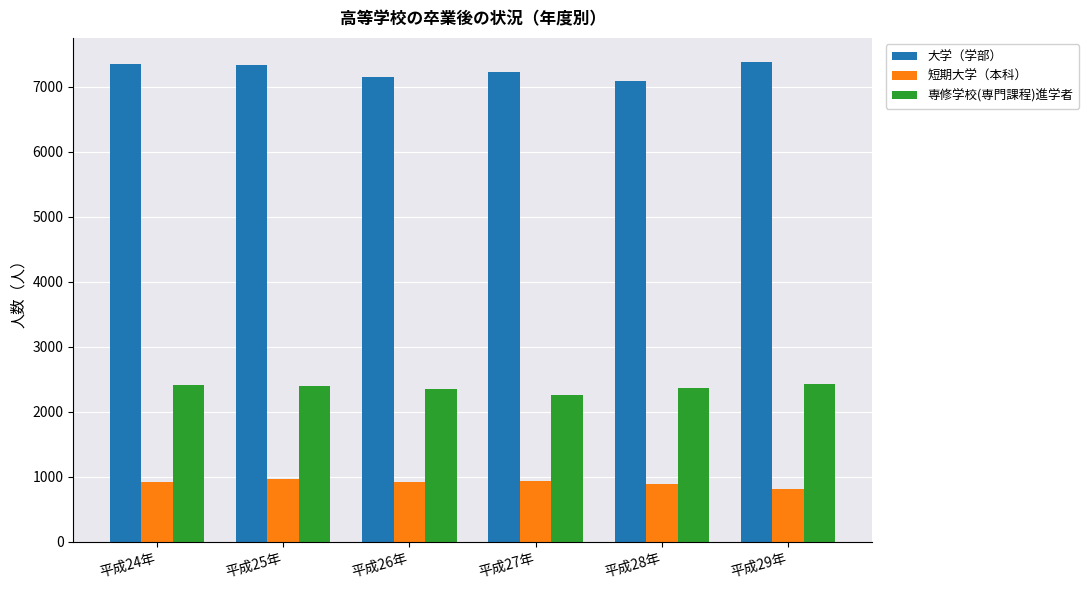

The value of 短期大学（本科） at 平成26年 is 1567. True or false?

False